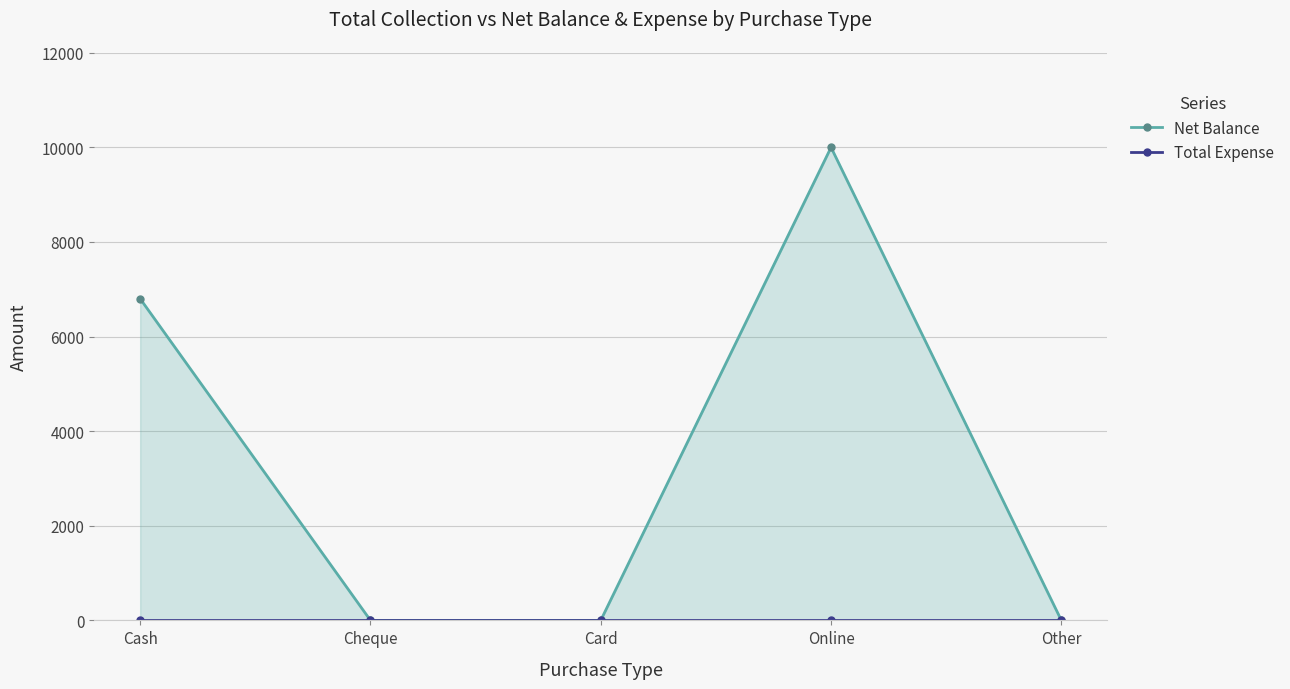

Which series has the largest range (max minus min)?

Net Balance